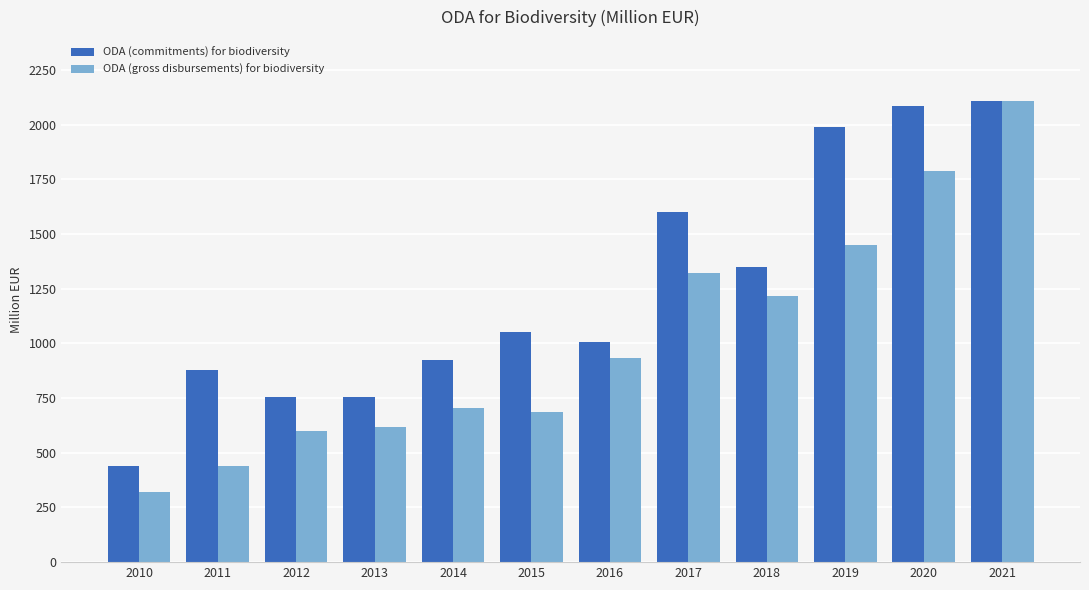

What is the average value of the ODA (gross disbursements) for biodiversity series?

1015.4